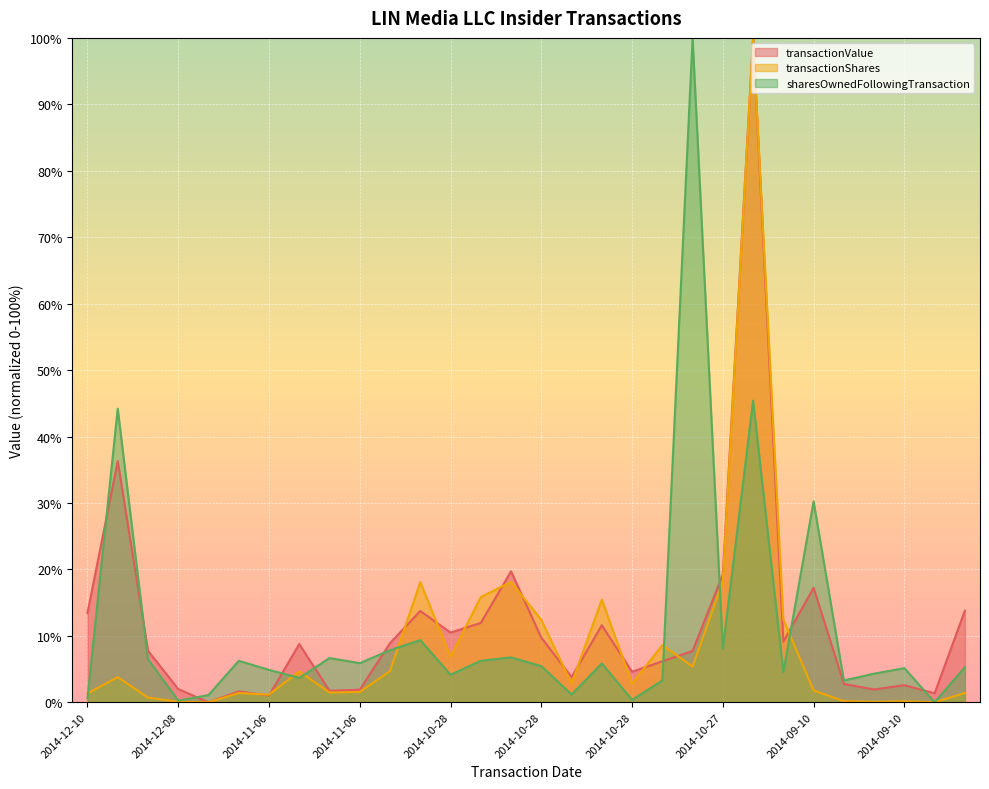

At which category does the chart reach its minimum across all series?

2014-12-08